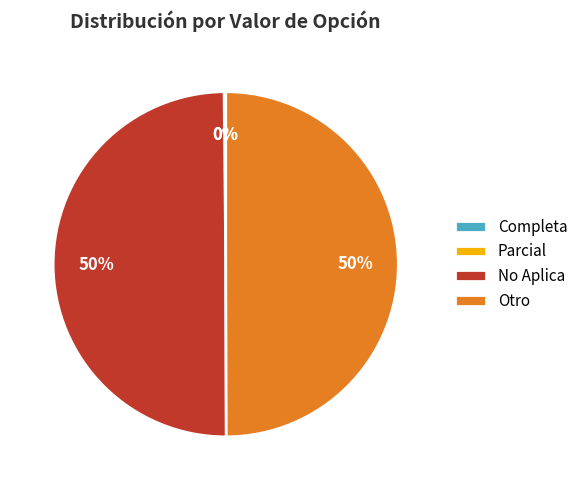

The No Aplica slice represents 50% of the pie. True or false?

True